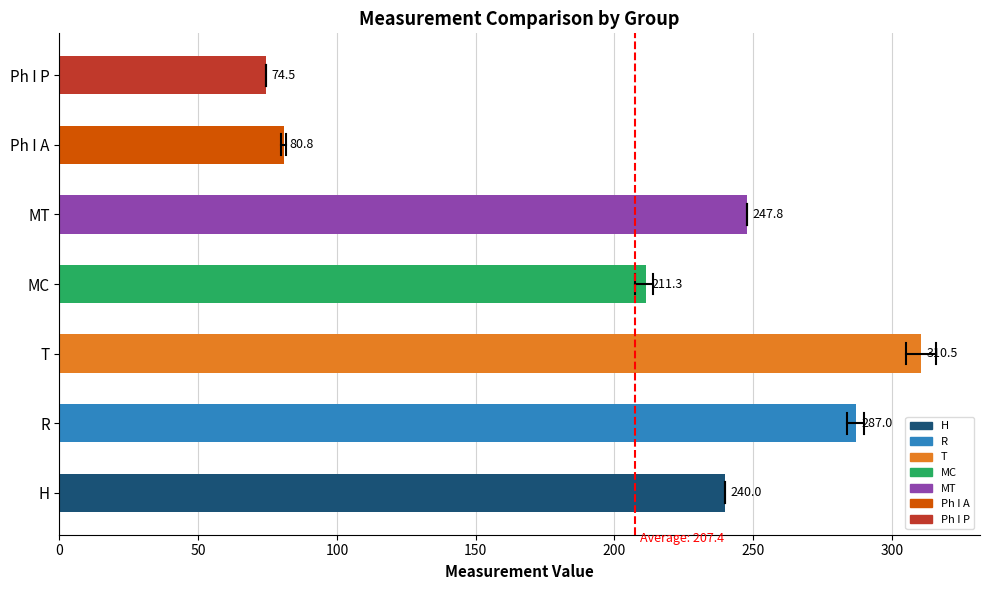

The chart shows a value of 74.5 at Ph I P. True or false?

True